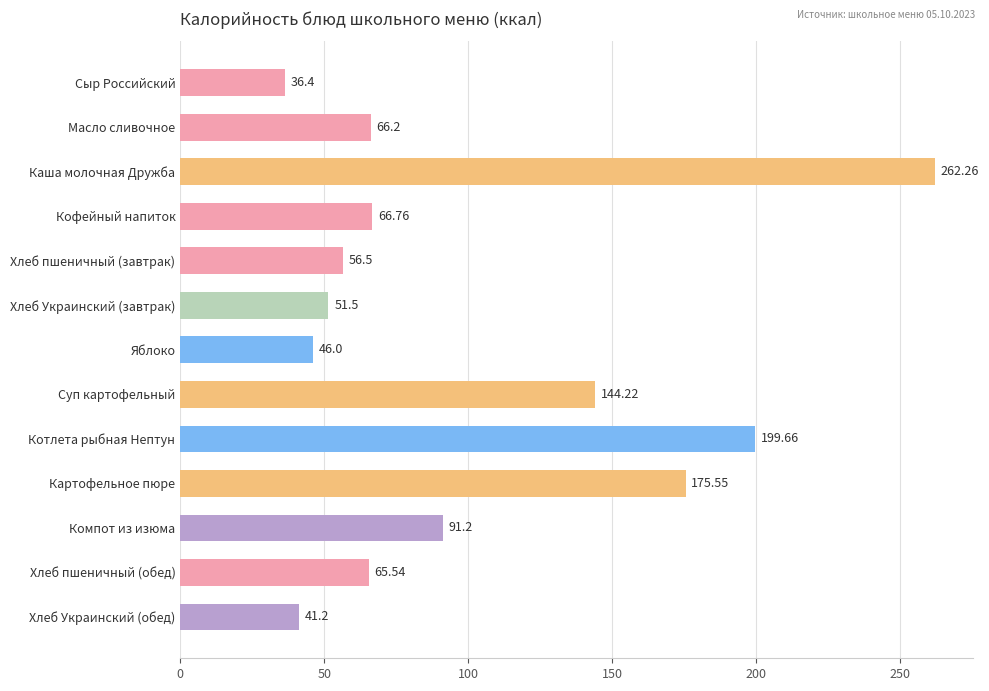

What is the change in value from Масло сливочное to Хлеб Украинский (обед)?

-25.0